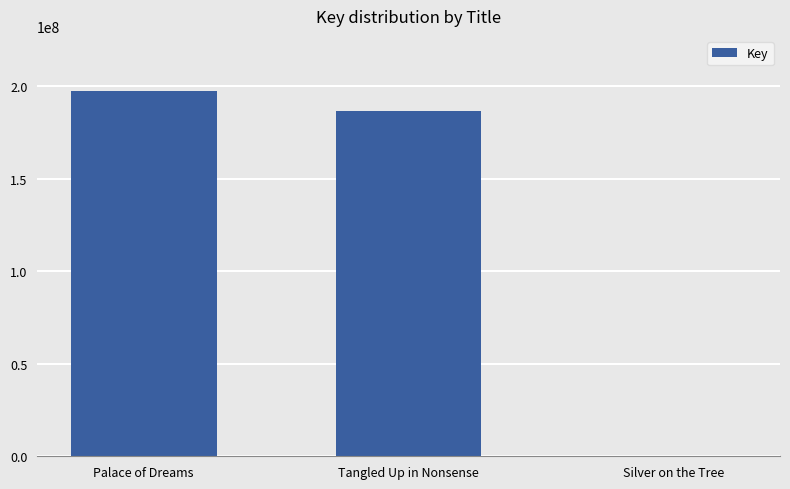

What is the ratio of the value at Tangled Up in Nonsense to the value at Palace of Dreams?

0.9